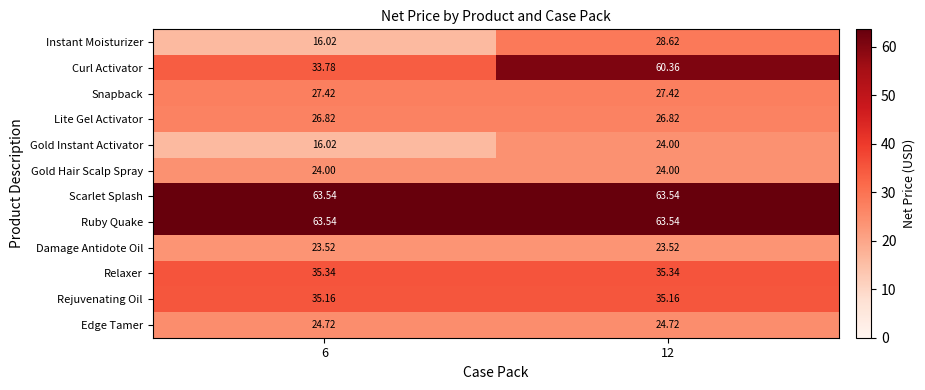

Is the value of Edge Tamer at 12 greater than the value of Scarlet Splash at 6?

No